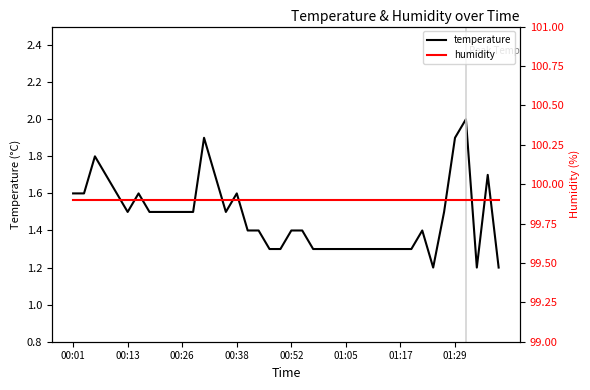

What is the difference between the temperature values at 27 and 11?

0.2